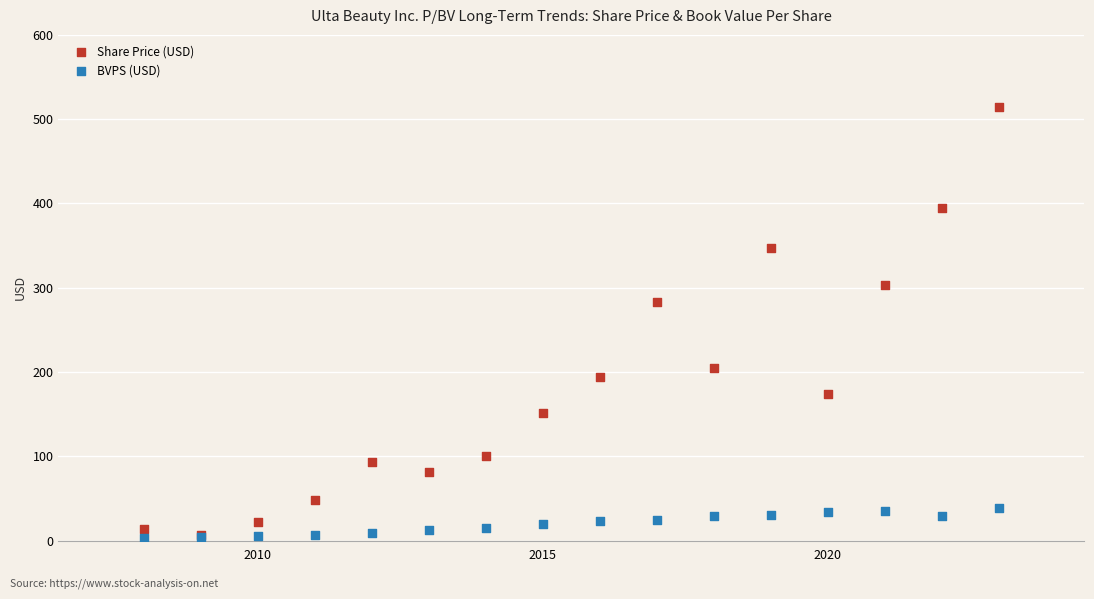

In the Share Price (USD) series, what Y value is closest to 260?

282.9